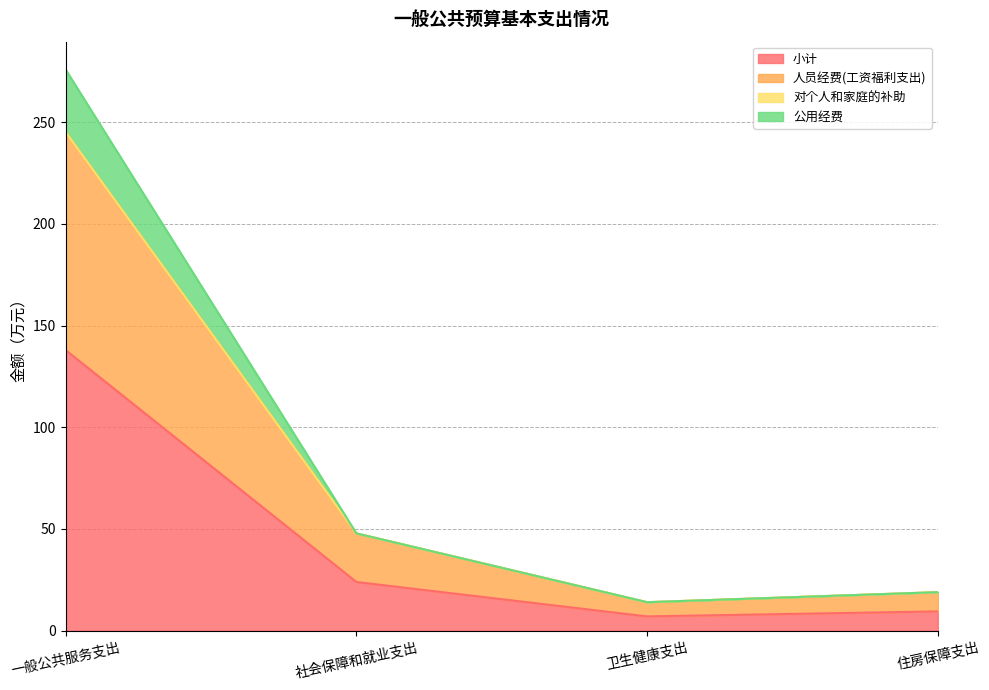

What position from the left is 社会保障和就业支出?

2